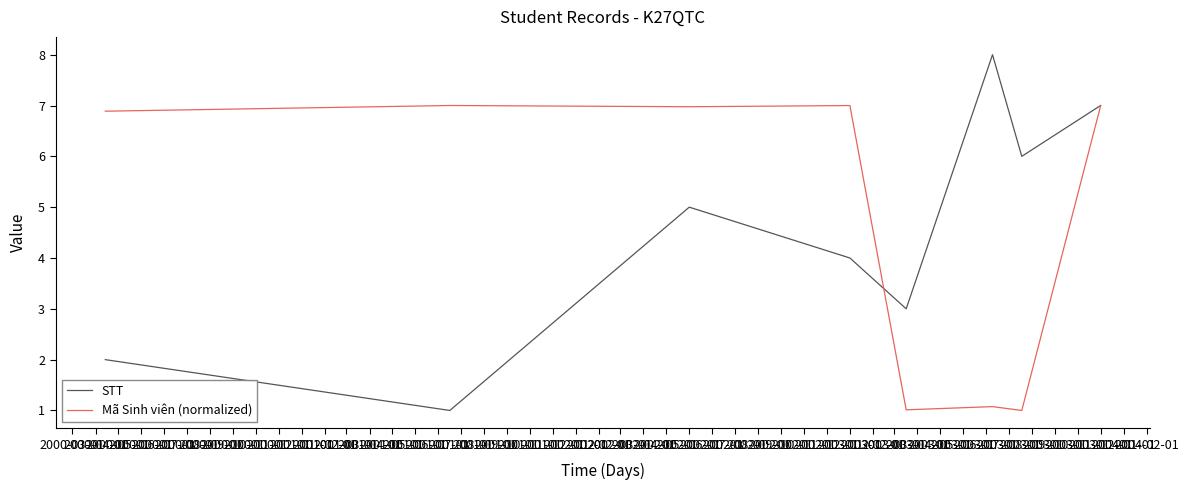

Rank the series by their maximum value, from lowest to highest.

Mã Sinh viên (normalized), STT